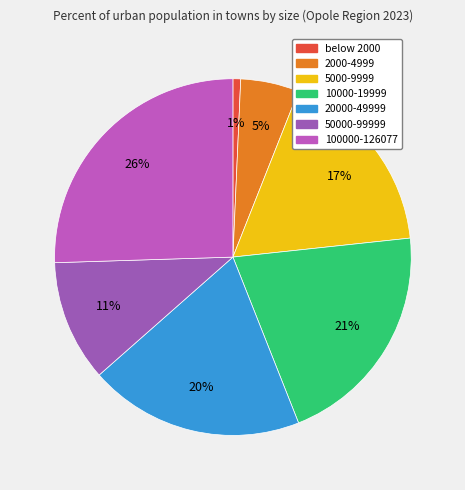

Is 10000-19999 the majority of the pie?

No